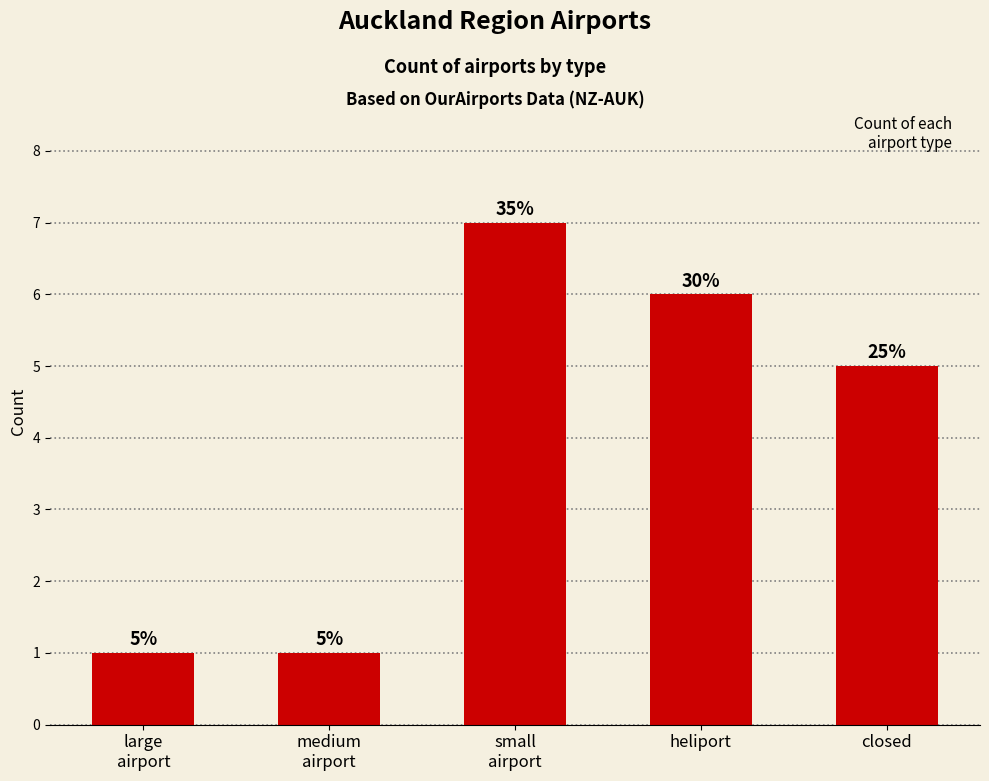

What is the difference between the values at large
airport and small
airport?

6